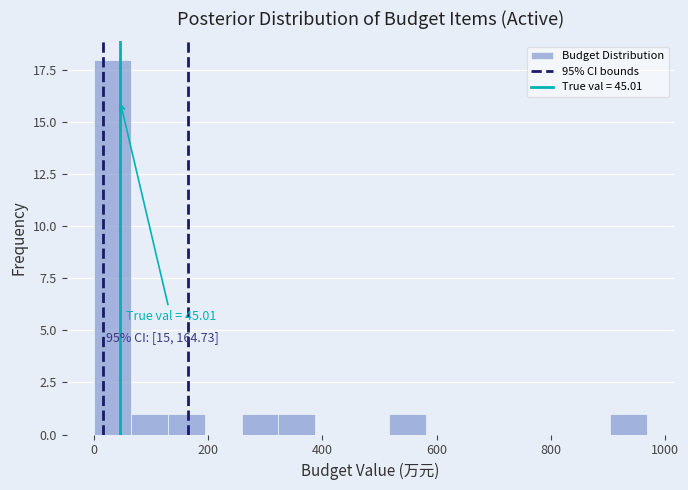

Read against the x-axis, roughly where is the centre of the tallest bar?

40